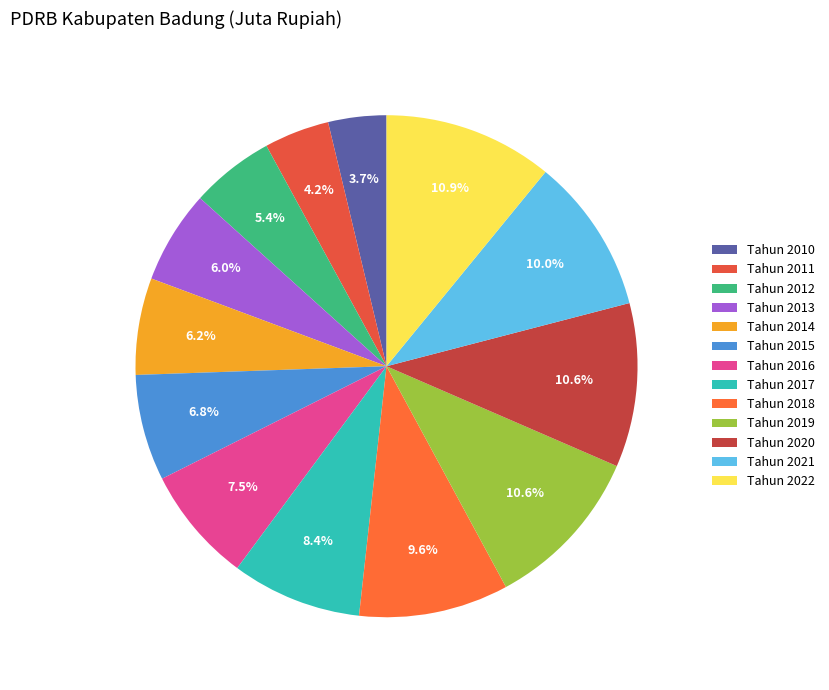

Is it true that Tahun 2019 is 11% of the pie?

True